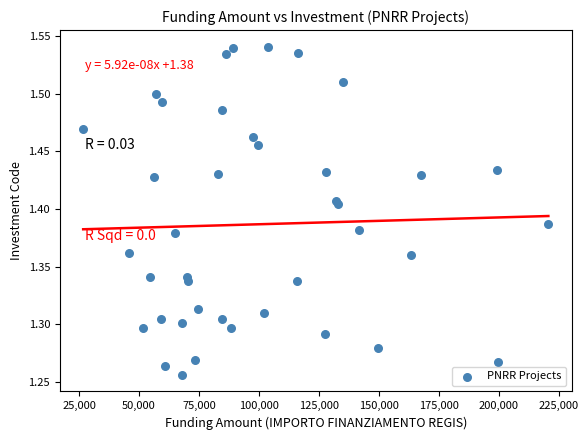

What is the range of Y values (max minus min)?

0.3